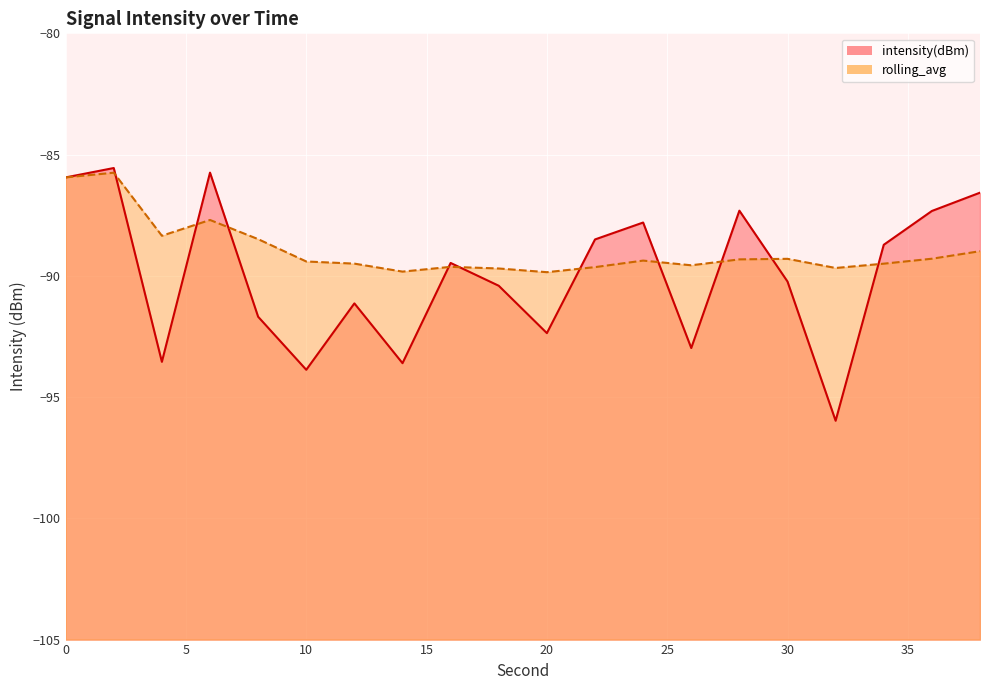

True or false: rolling_avg and intensity(dBm) intersect in this chart.

True